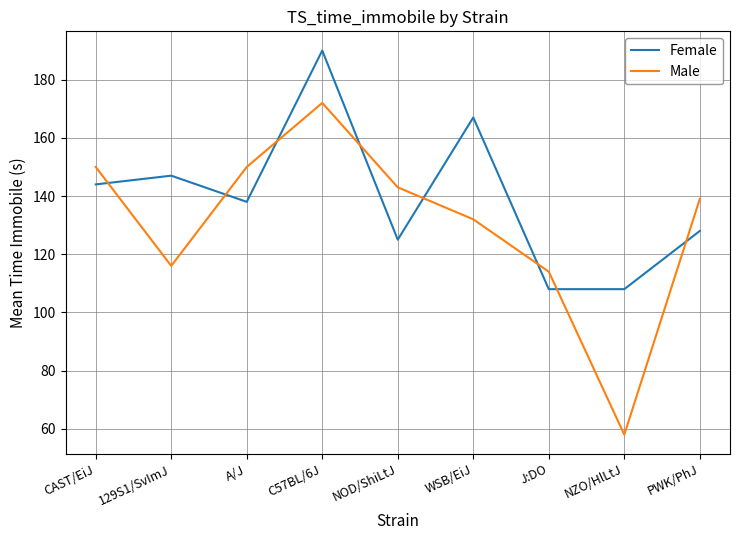

True or false: Male has a value of 114 at J:DO.

True